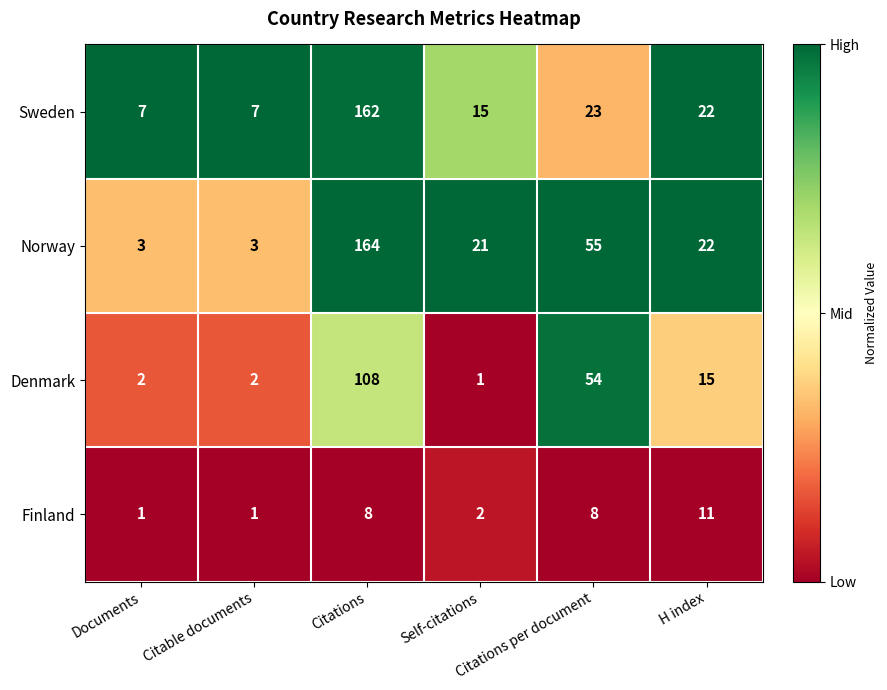

What is the highest value of the Finland series?

11